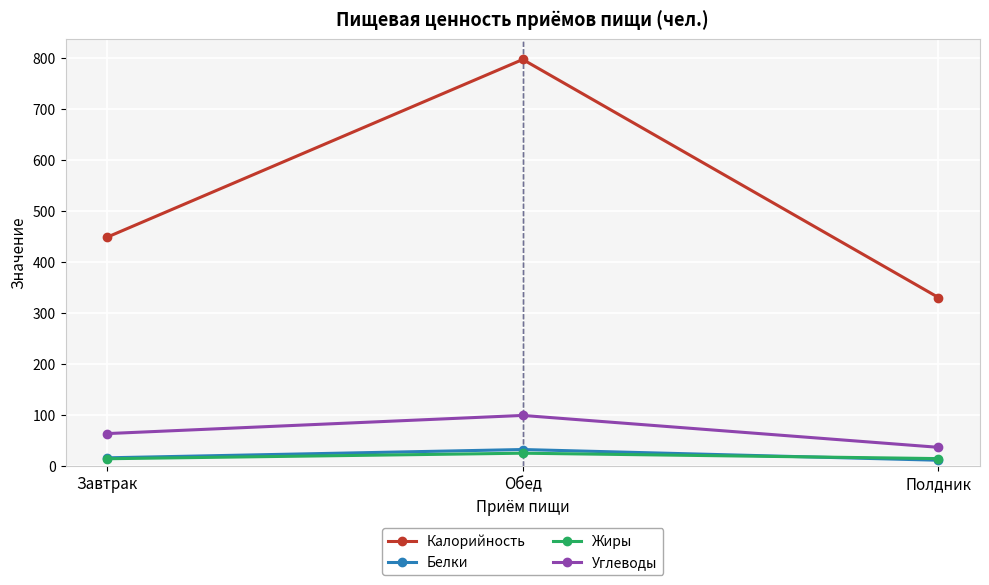

Is the value of Белки at Завтрак greater than the value of Углеводы at Полдник?

No